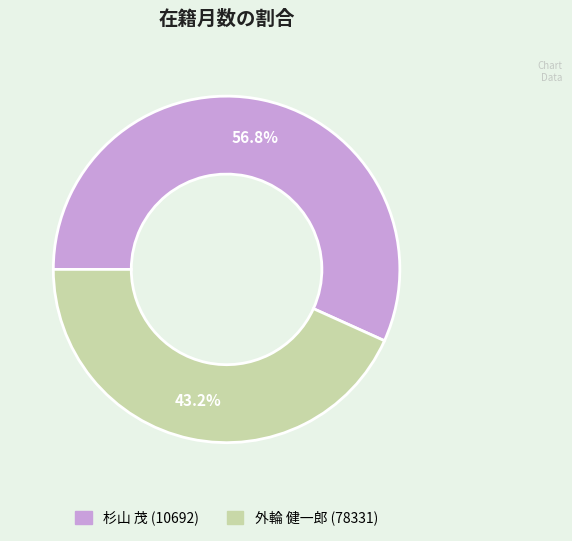

The 外輪 健一郎 (78331) slice represents 43% of the pie. True or false?

True